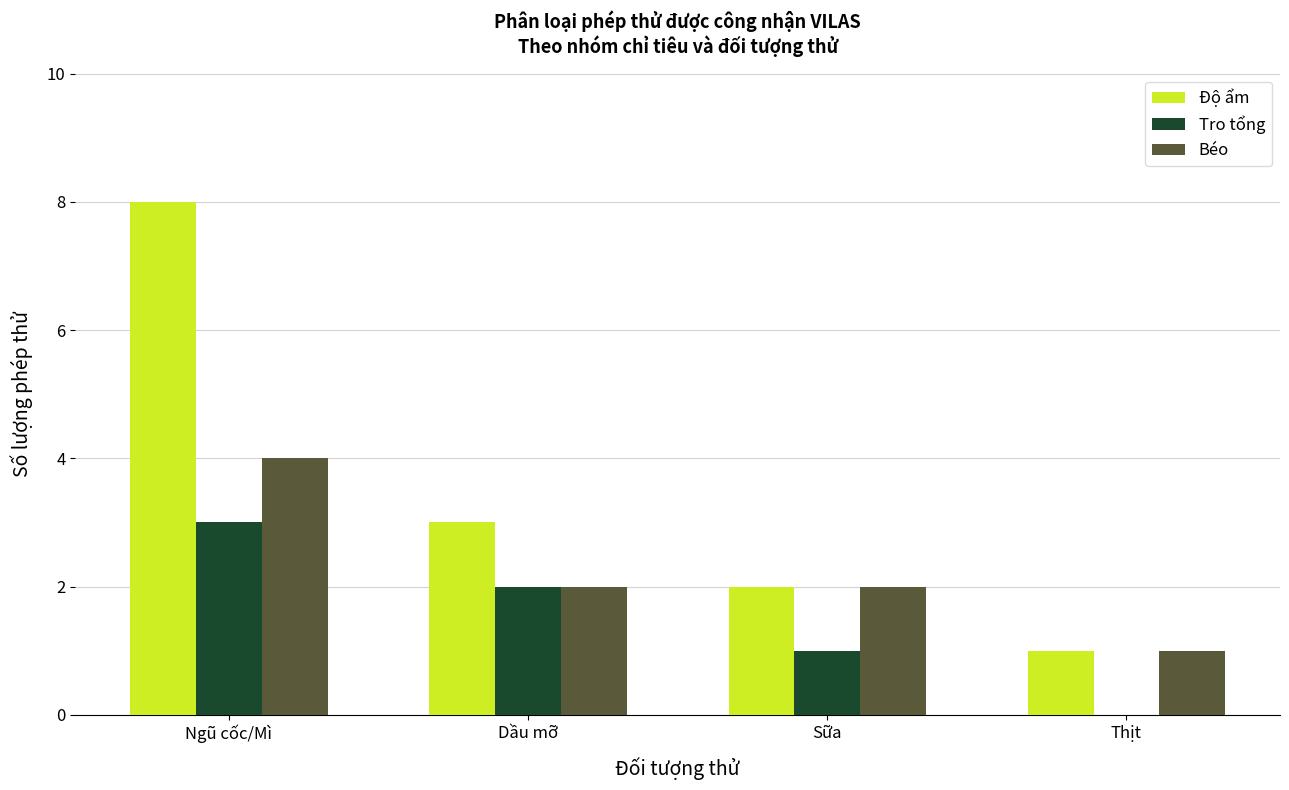

The value of Tro tổng at Thịt is -1. True or false?

False